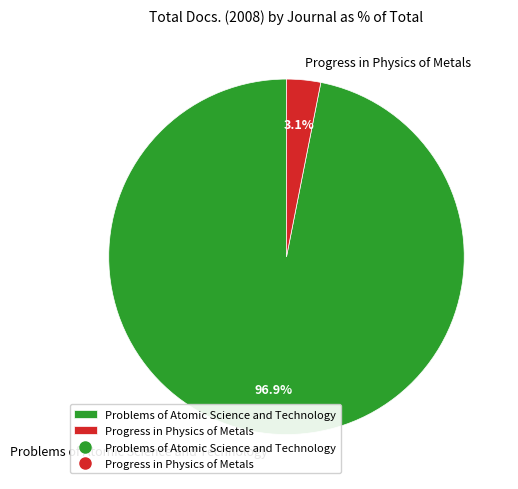

How many slices are in this pie chart?

2